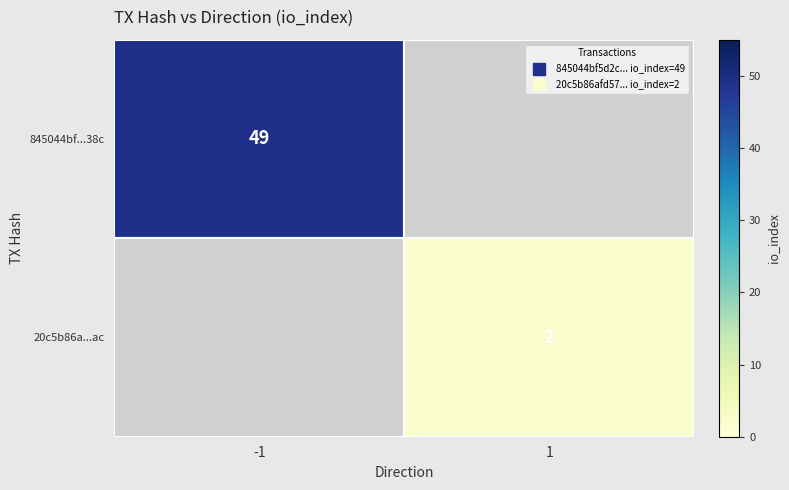

What is the minimum value for 845044bf...38c?

49.0